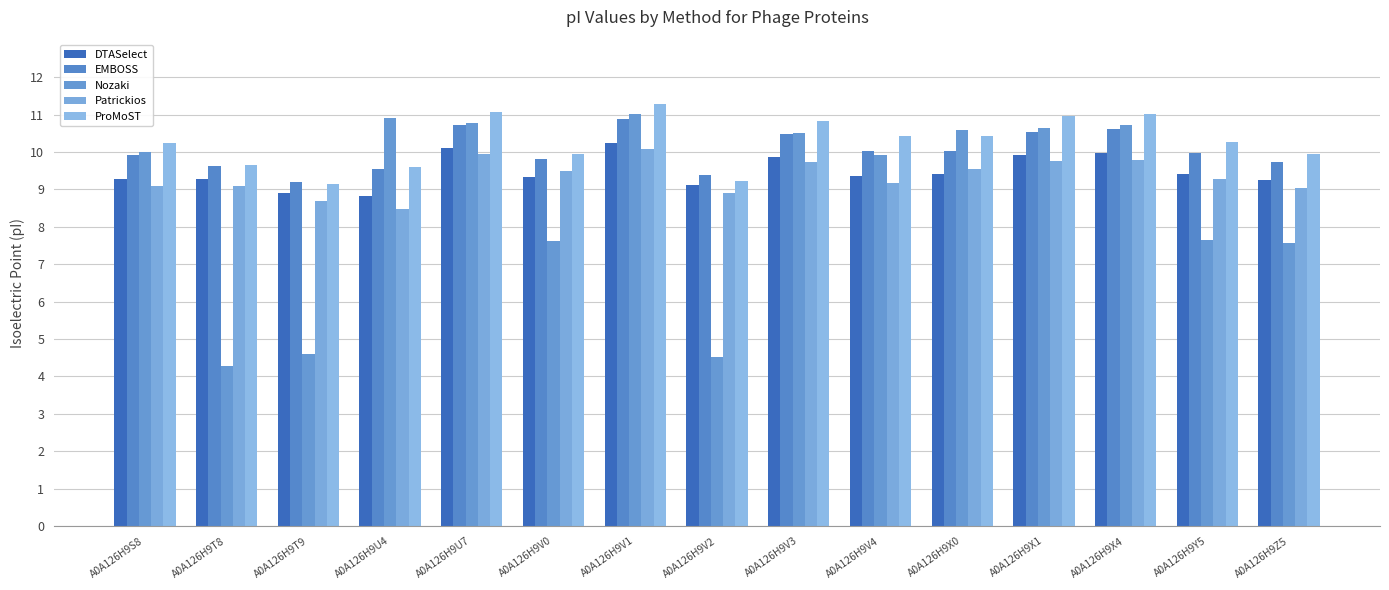

Which series has the widest spread of values?

Nozaki